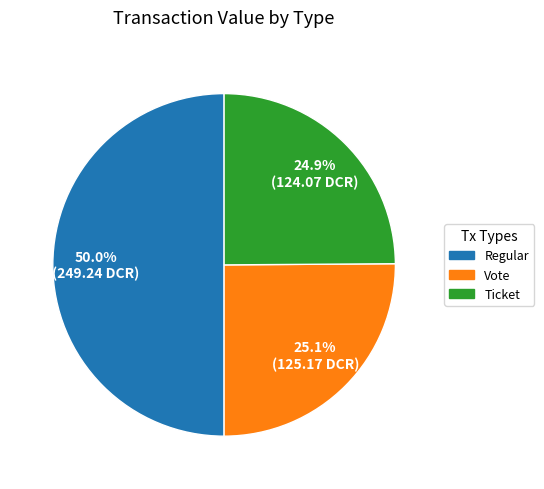

What percentage is NOT represented by Vote?

74.9%